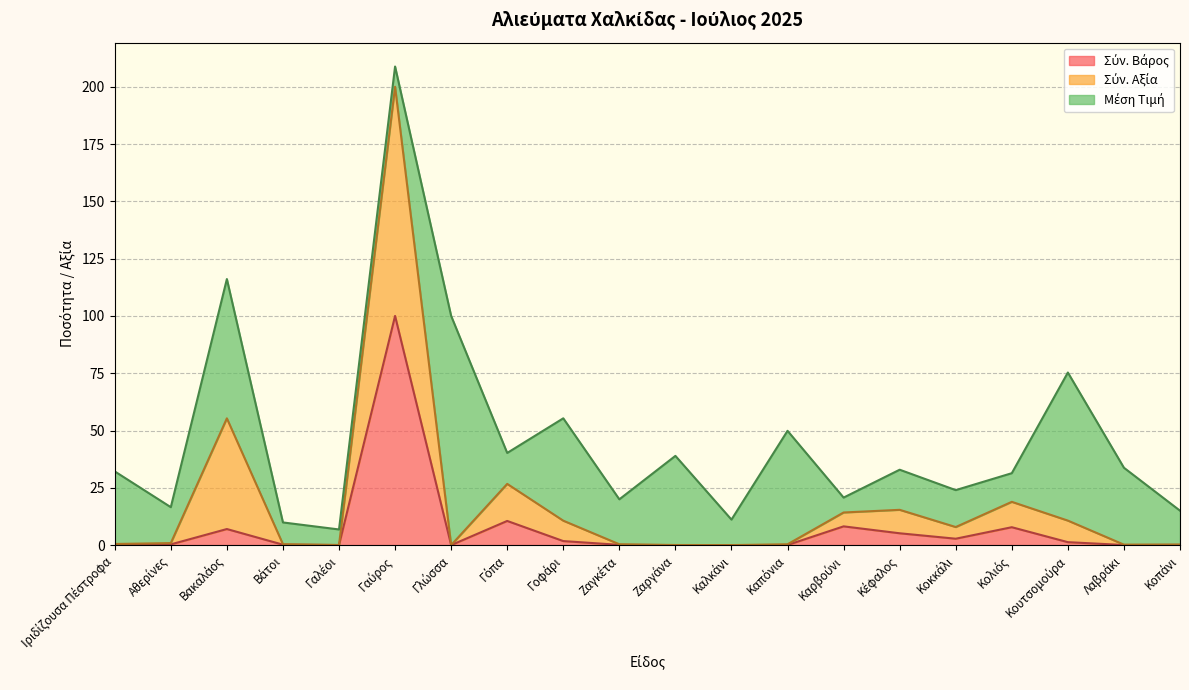

What is the label of the 13th point from the left?

Καπόνια